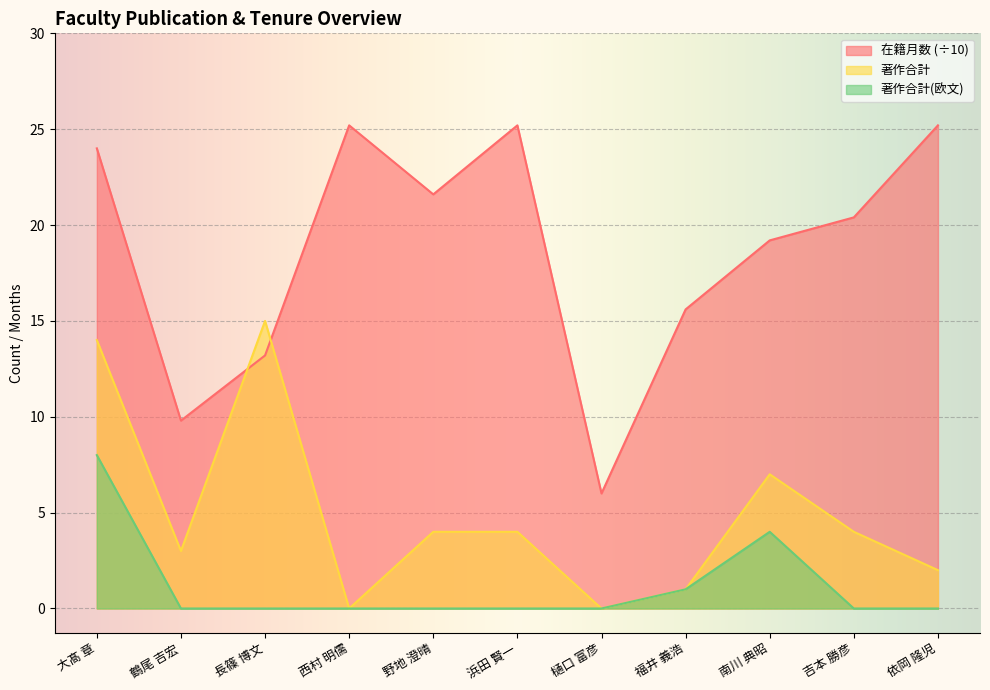

What is the label of the 8th point from the right?

西村 明儒